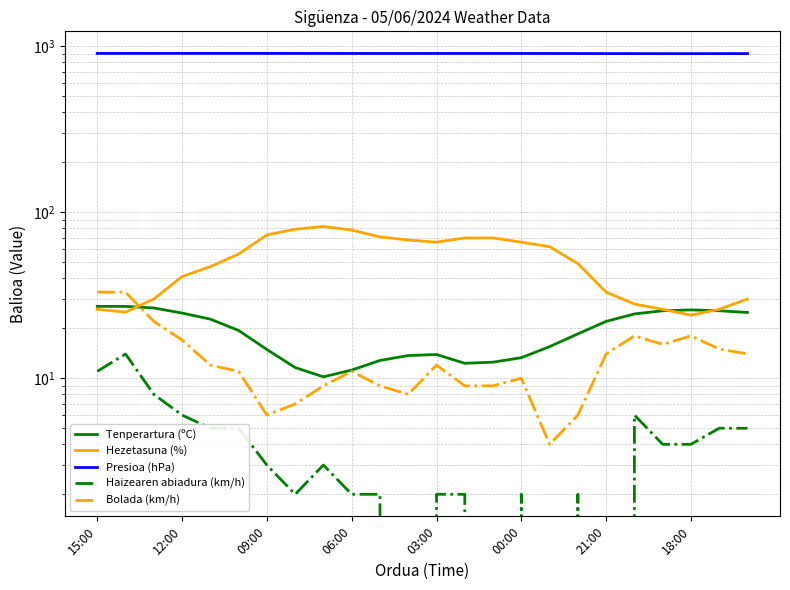

What is the difference between the maximum and minimum values in the Tenperartura (ºC) series?

16.9